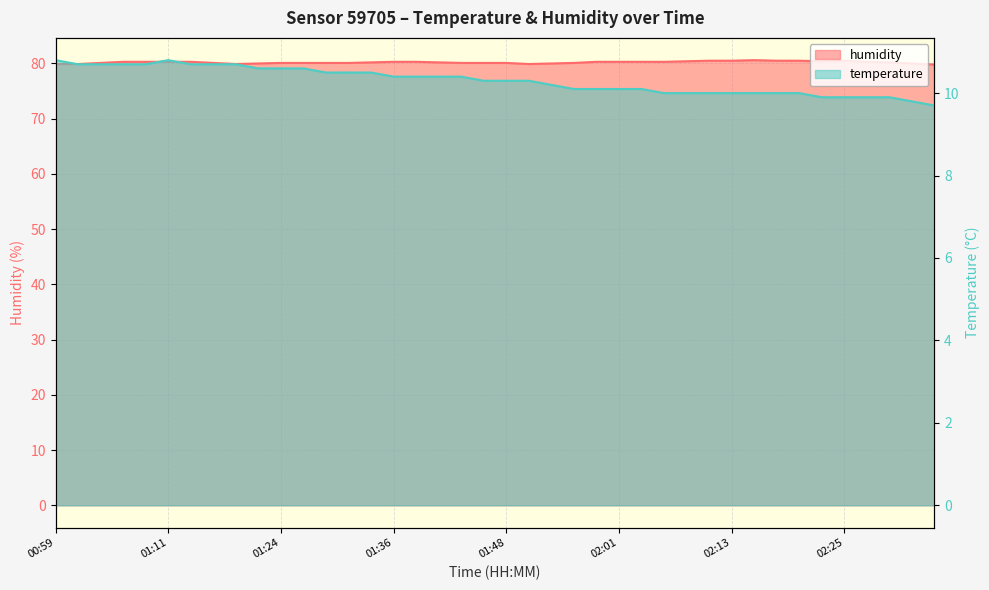

At which category does the chart reach its peak across all series?

02:15